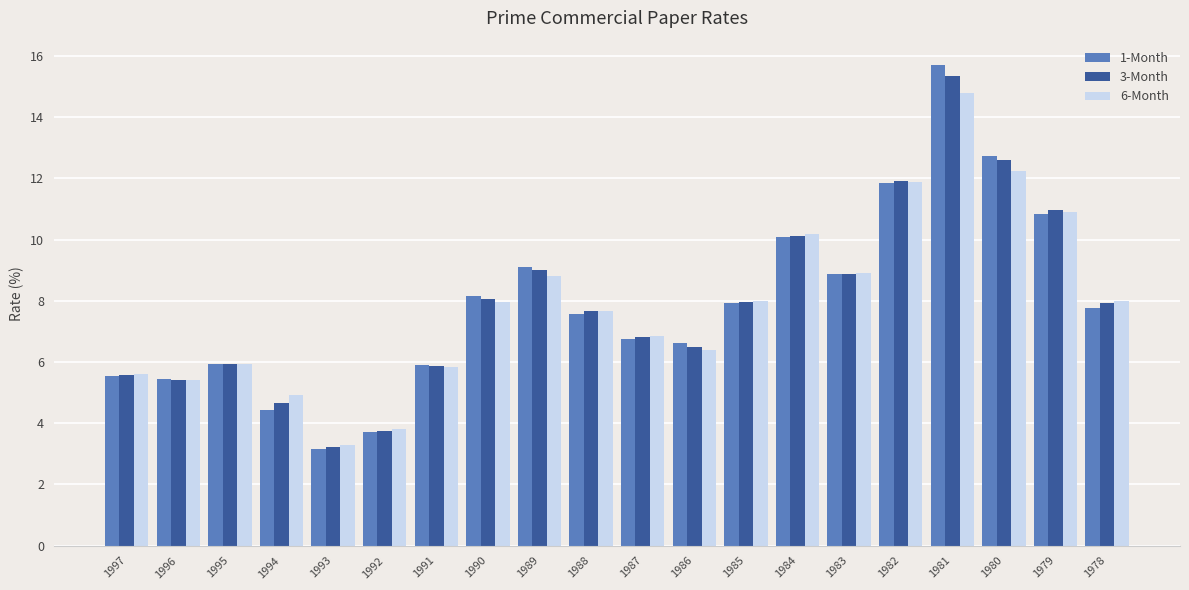

Are the bars grouped side by side (vs. stacked)?

Yes